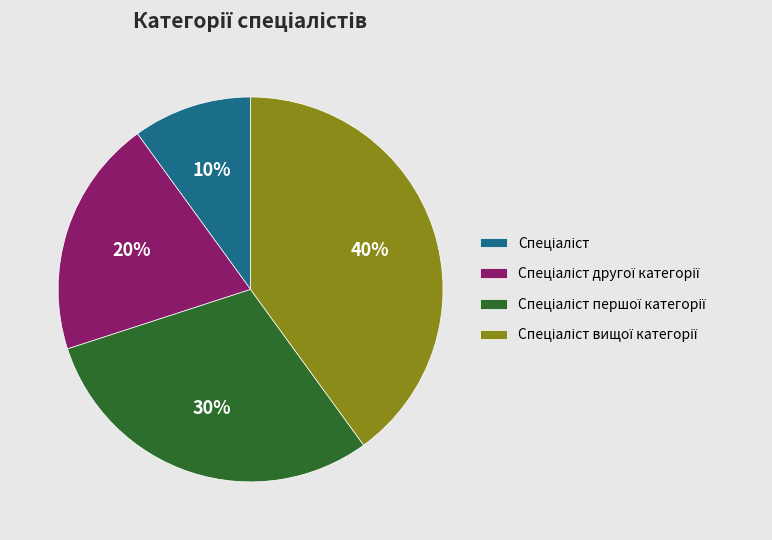

Is there a majority slice in this chart?

No